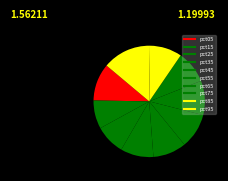

How many segments does this pie chart have?

10